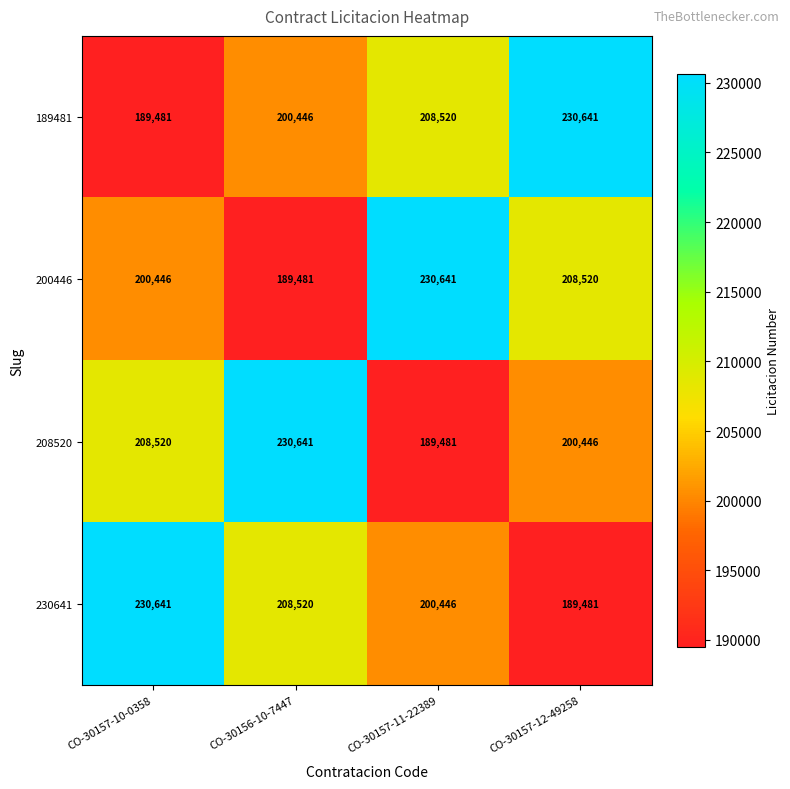

The 208520 series shows 84994 at CO-30157-10-0358. True or false?

False